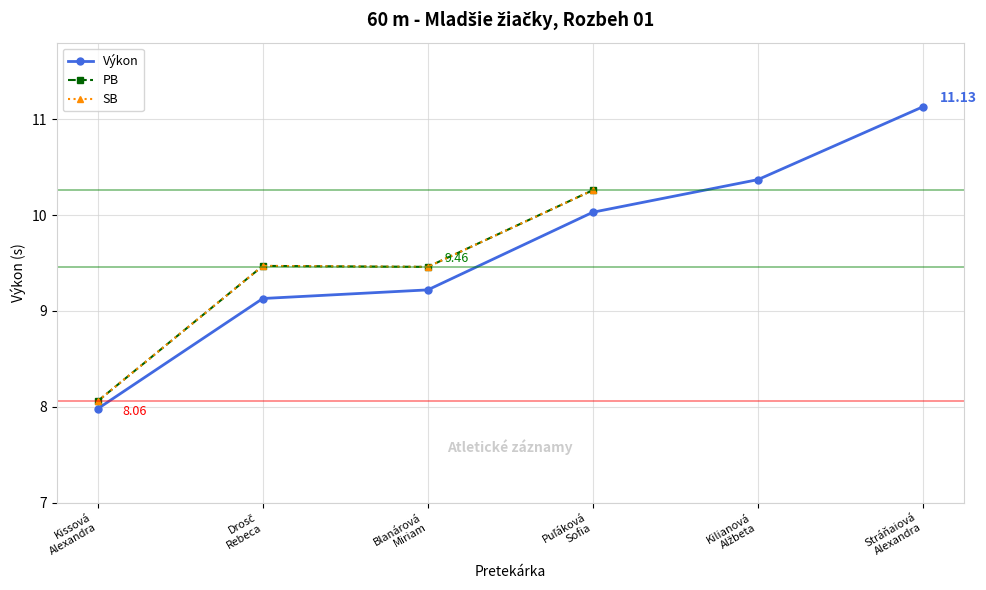

What is the difference between the second highest and second lowest values in the Výkon series?

1.2